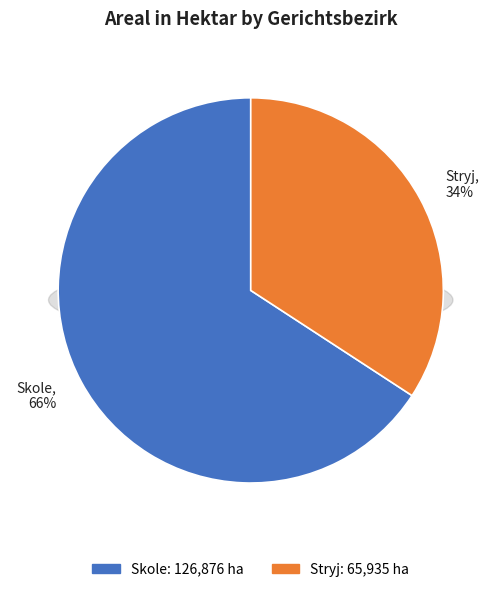

Which category accounts for the majority?

Skole